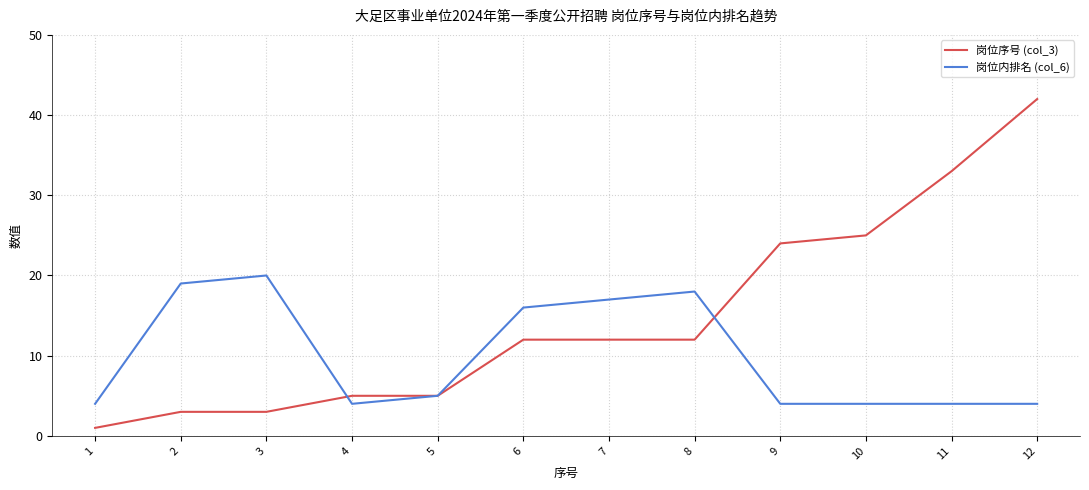

What is the lowest value of the 岗位内排名 (col_6) series?

4